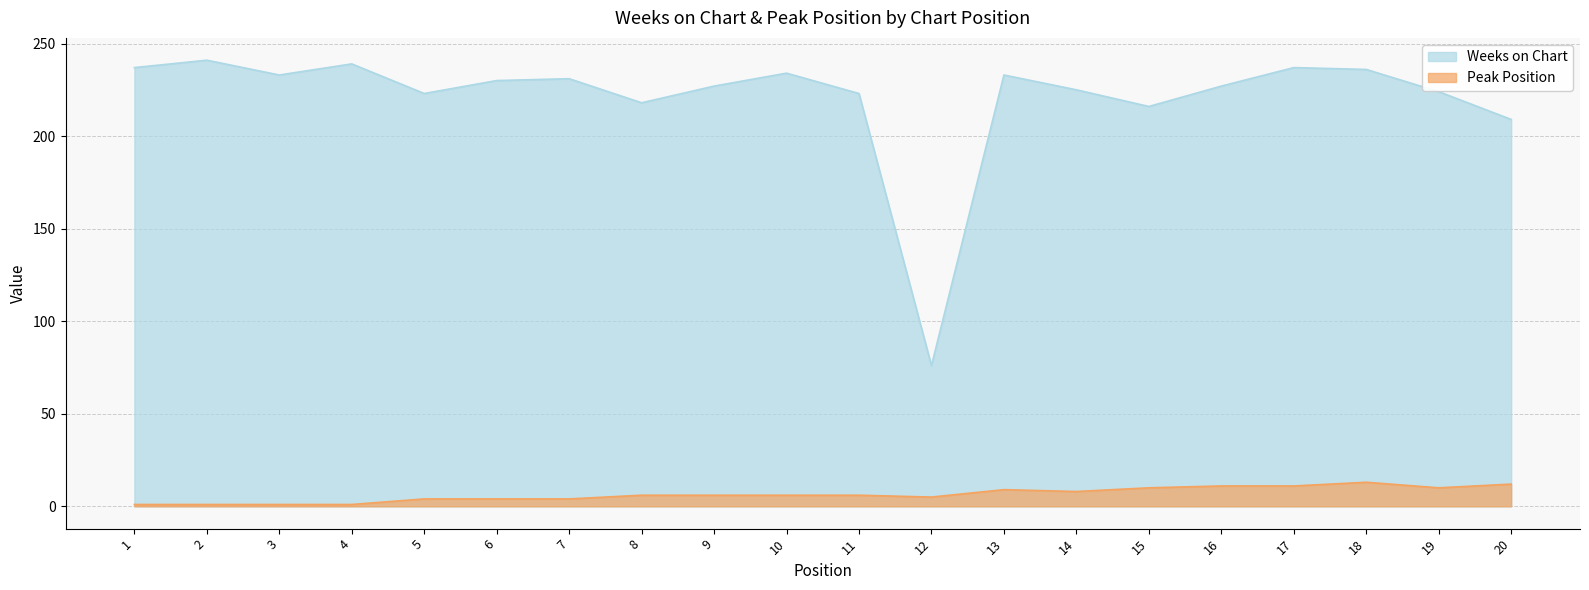

The Peak Position series shows 13 at 18. True or false?

True